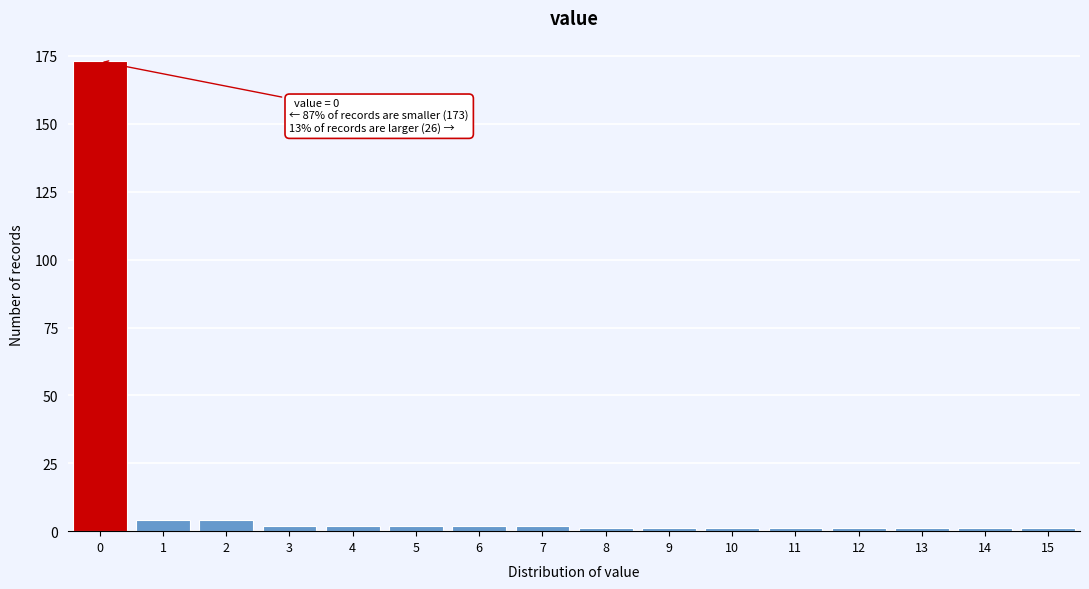

Reading left to right, list all the values displayed in this chart.

0=173	1=4	2=4	3=2	4=2	5=2	6=2	7=2	8=1	9=1	10=1	11=1	12=1	13=1	14=1	15=1